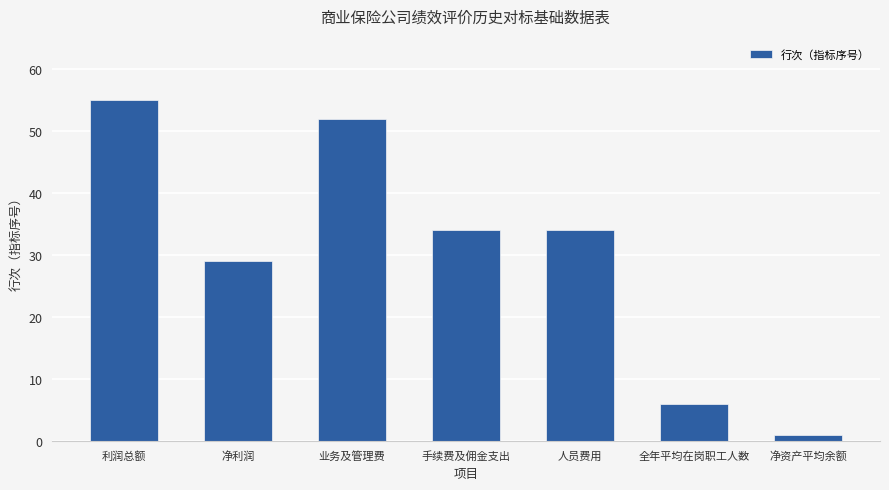

What is the minimum value shown in the chart?

1